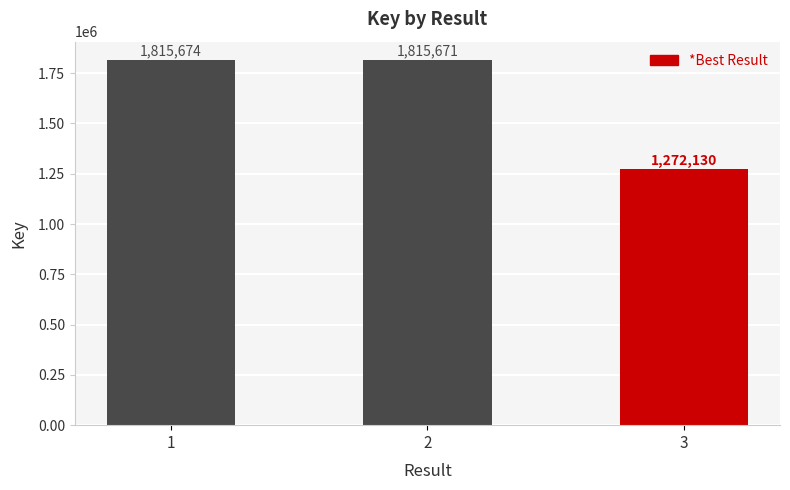

How many values are between 1815671 and 1815674?

2